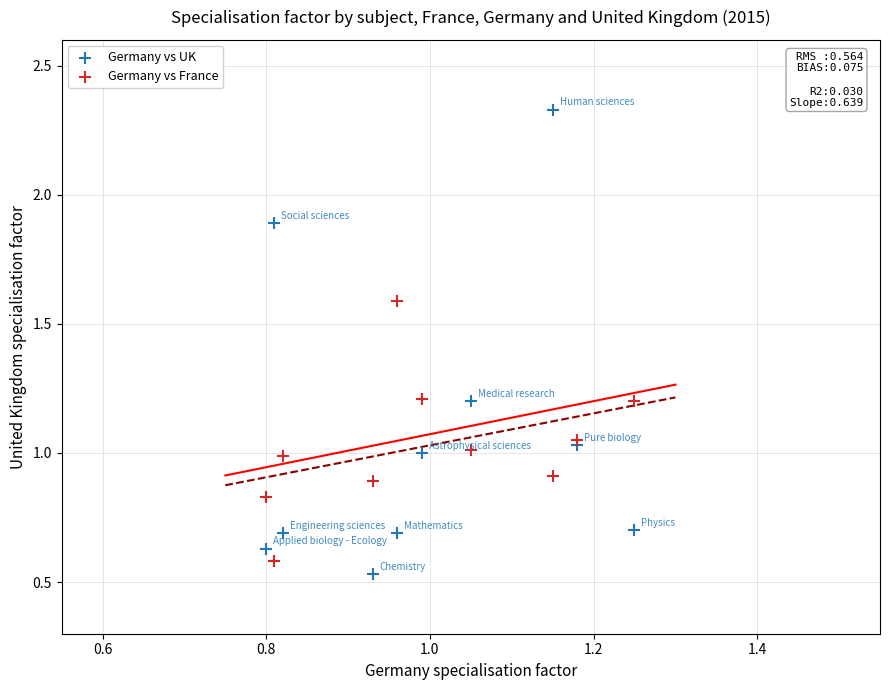

What is the X range (max minus min) for the scatter plot?

0.4